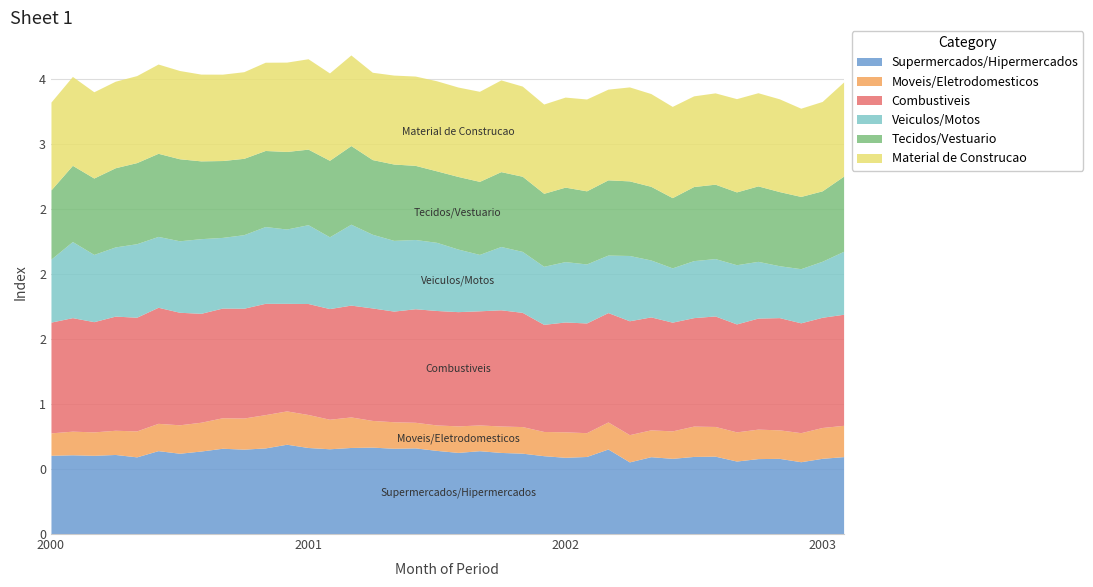

At which label does Supermercados/Hipermercados first exceed 62?

2000-06